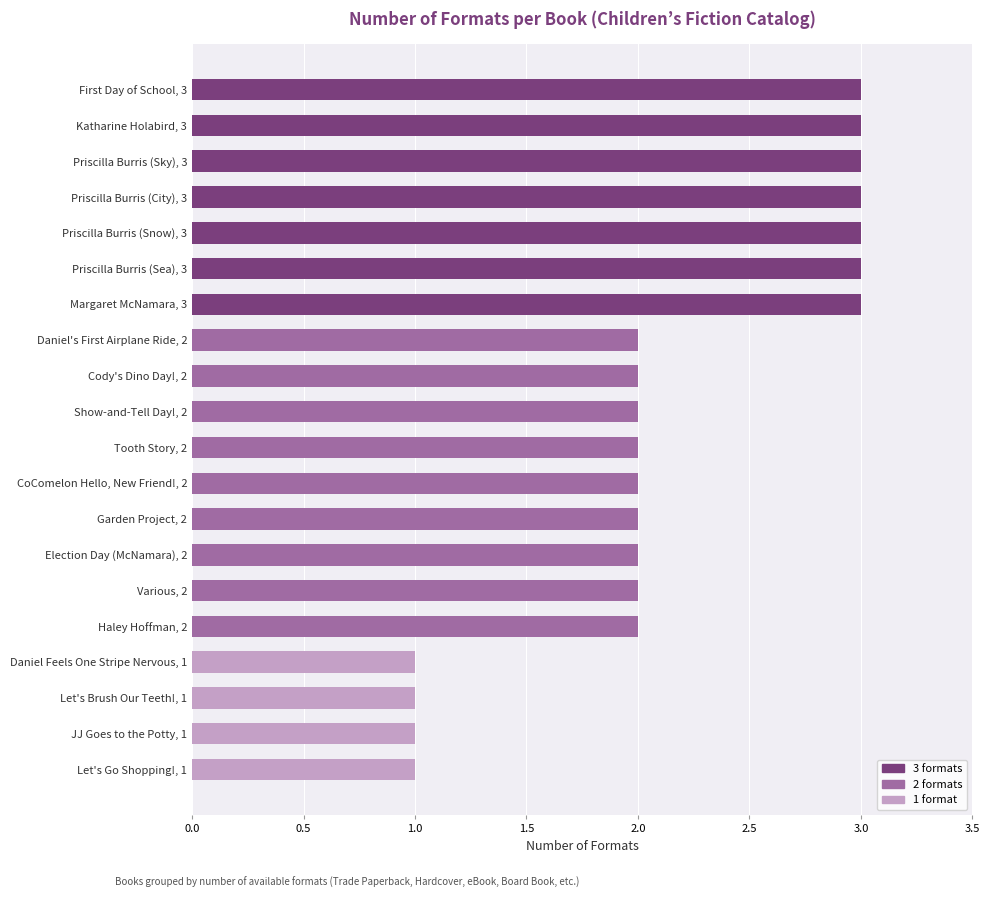

What is the greatest value displayed?

3